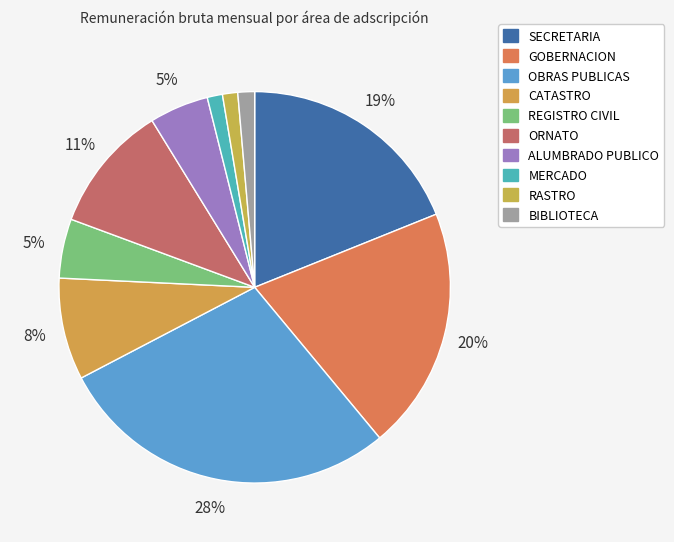

True or false: GOBERNACION accounts for 9% of the total.

False